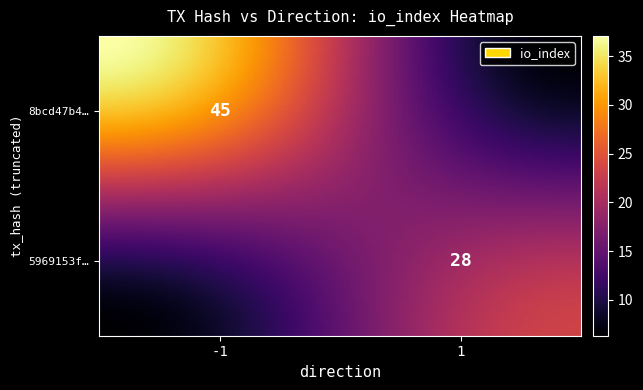

What is the sum of all 5969153f8428c8cf34968ab87502090665a5220 values?

29